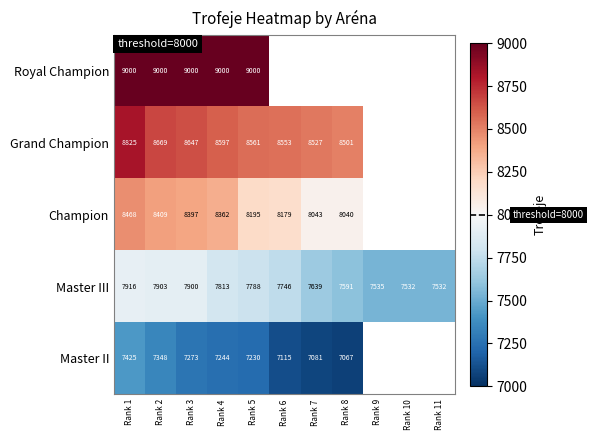

Count the number of data series in this chart.

5